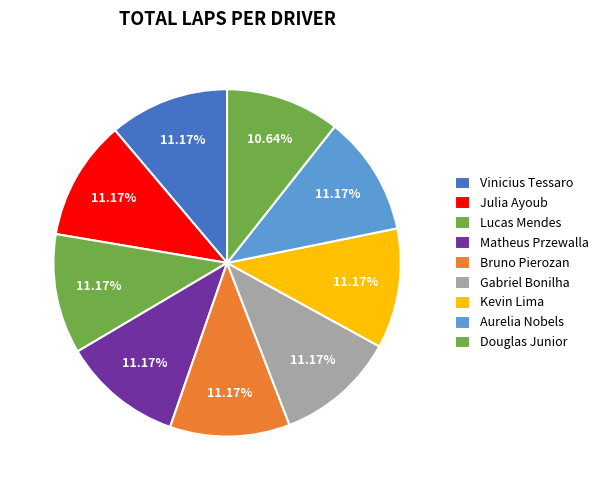

Count the number of slices in the pie.

9